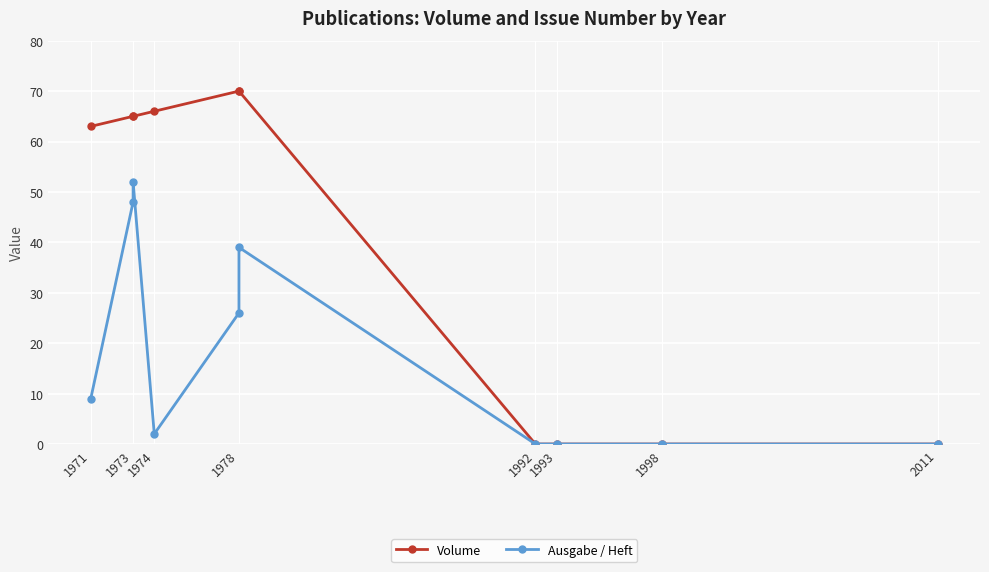

At how many categories does at least one series exceed 67?

2